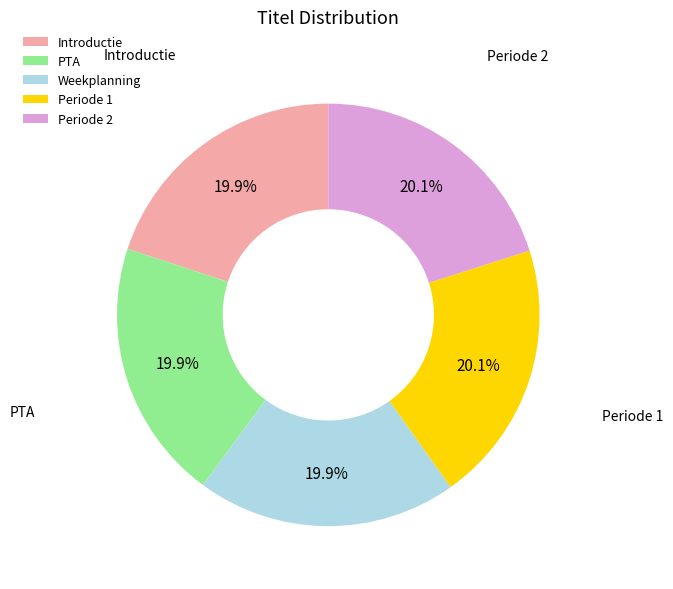

Does PTA represent more than half of the total?

No